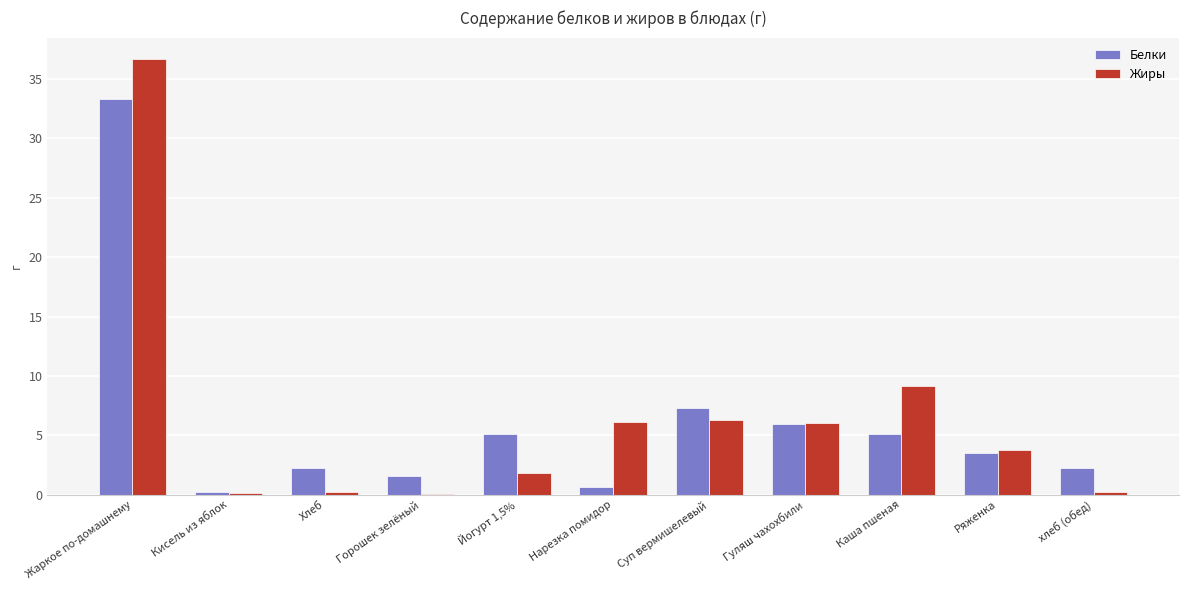

Which series changed the most between Горошек зелёный and Ряженка?

Жиры